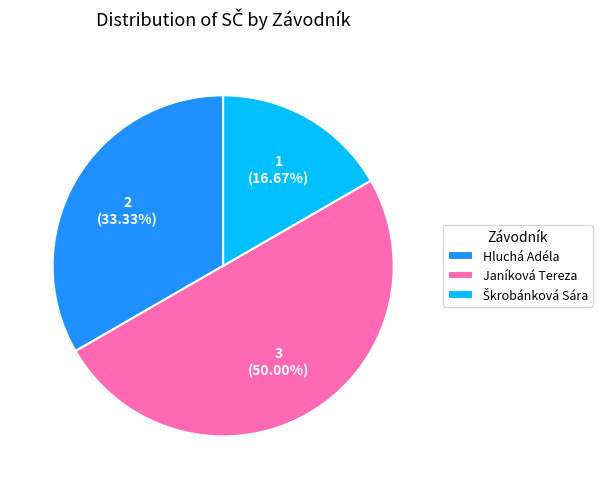

What is the ratio of the value at Hluchá Adéla to the value at Janíková Tereza?

0.7